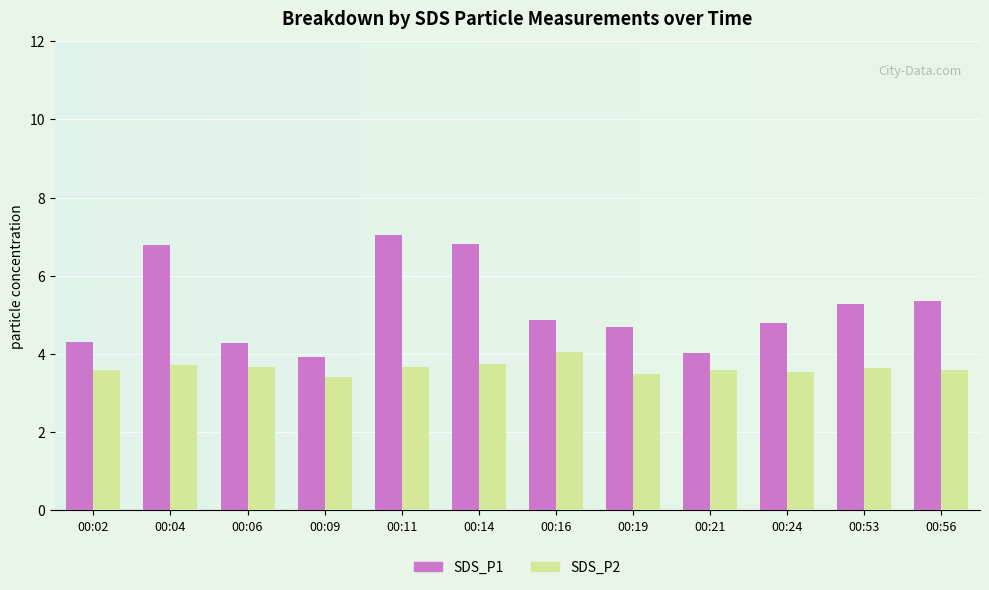

What is the difference between the maximum and minimum values in the SDS_P1 series?

3.1